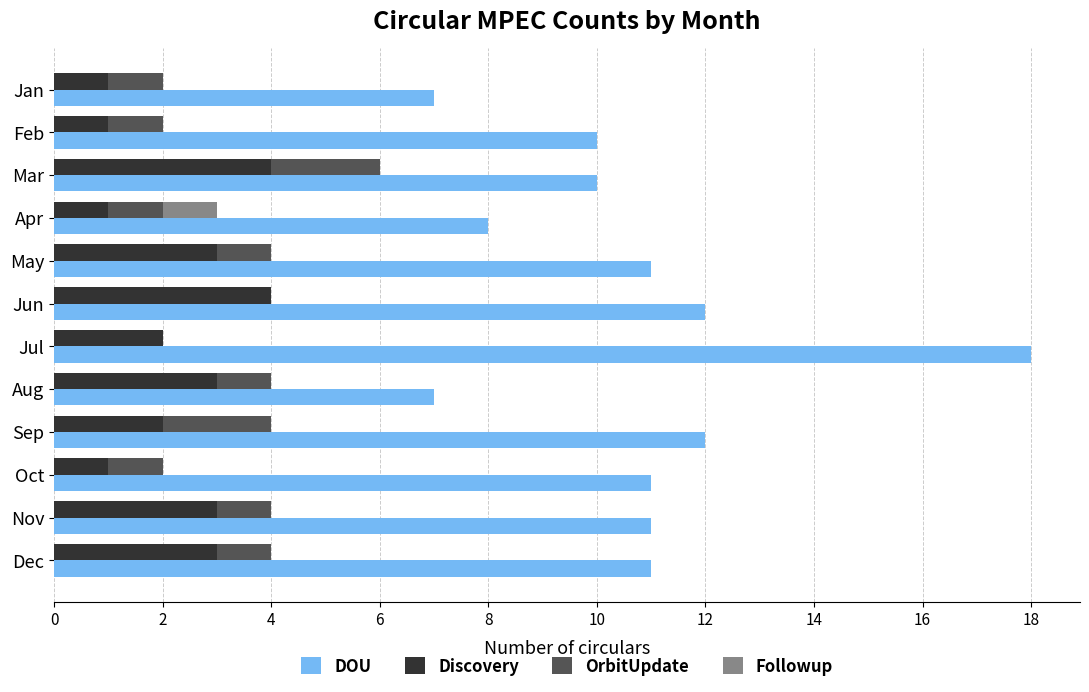

What position from the left is 6?

4